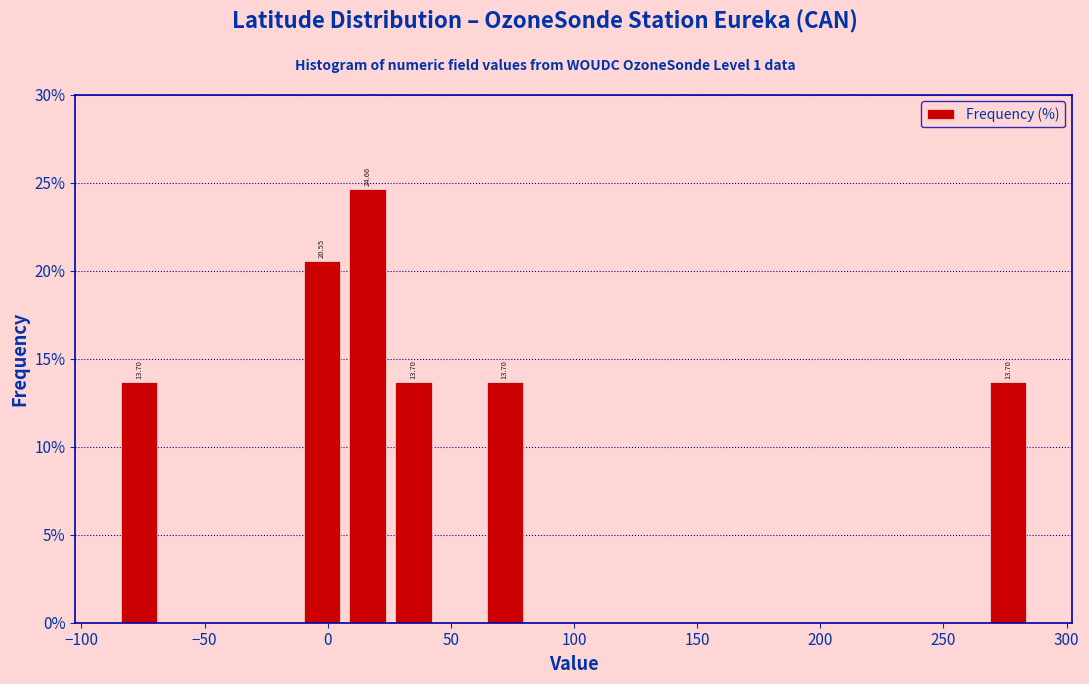

Around what value on the x-axis is the tallest bar? Give the approximate position of its centre, as read against the axis.

15